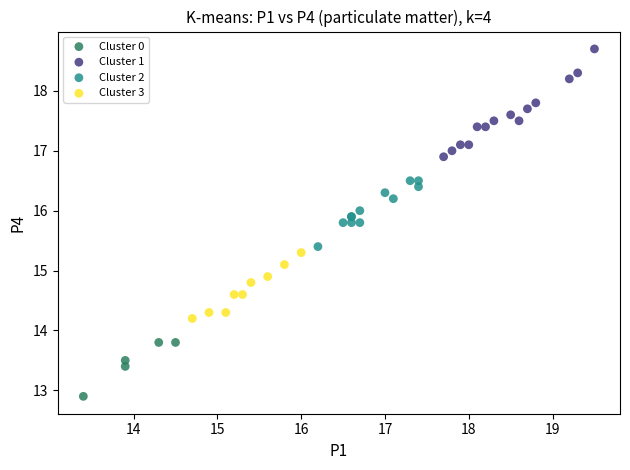

Which series has the largest Y range (max minus min)?

Cluster 1